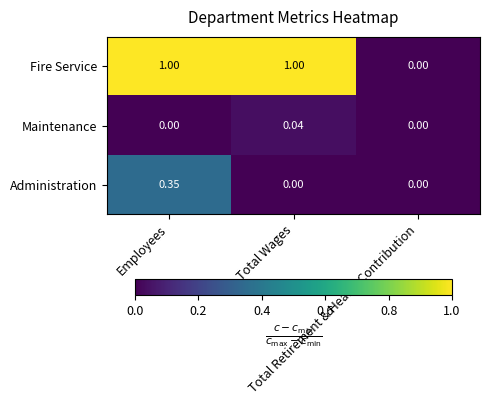

How many positive values does the Maintenance series have?

1